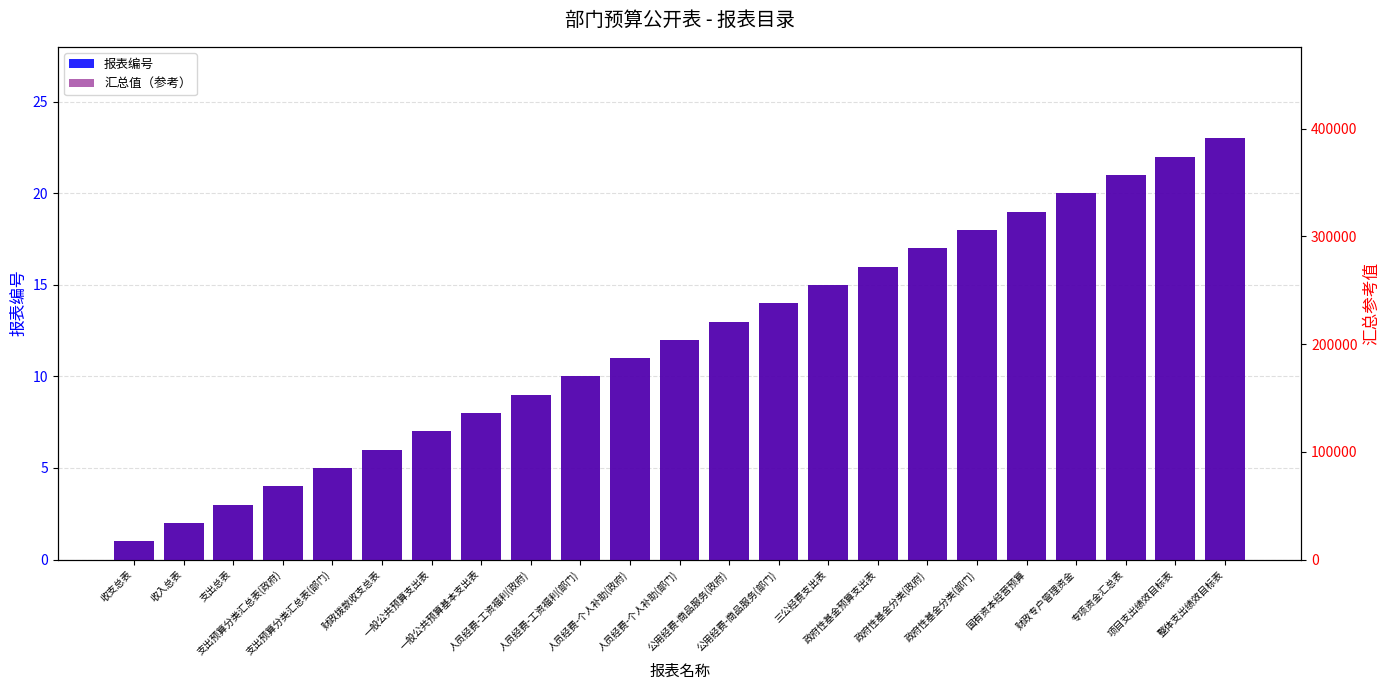

Reading left to right, what are all the values shown in this chart?

报表编号: 1	2	3	4	5	6	7	8	9	10	11	12	13	14	15	16	17	18	19	20	21	22	23
汇总值（参考）: 17000	34000	51000	68000	85000	102000	119000	136000	153000	170000	187000	204000	221000	238000	255000	272000	289000	306000	323000	340000	357000	374000	391000